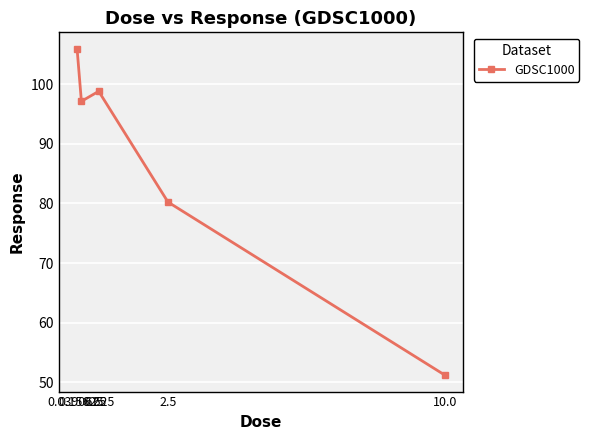

Rank the categories by value from highest to lowest.

0.0390625, 0.625, 0.15625, 2.5, 10.0